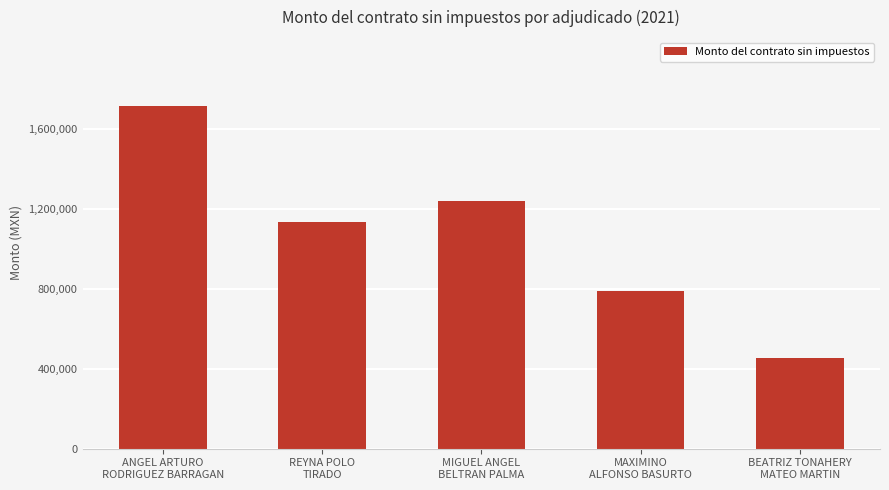

Reading left to right, transcribe all the data shown in this chart.

1715825.1	1132825.1	1238075.6	791105.0	454921.0